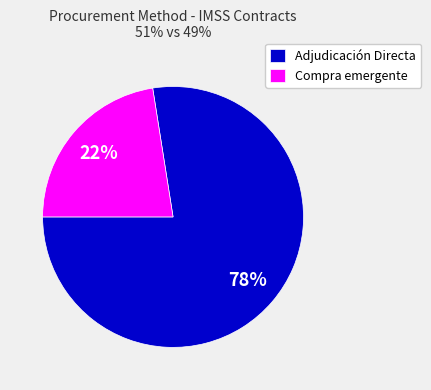

Which category has the smallest portion of the pie?

Compra emergente